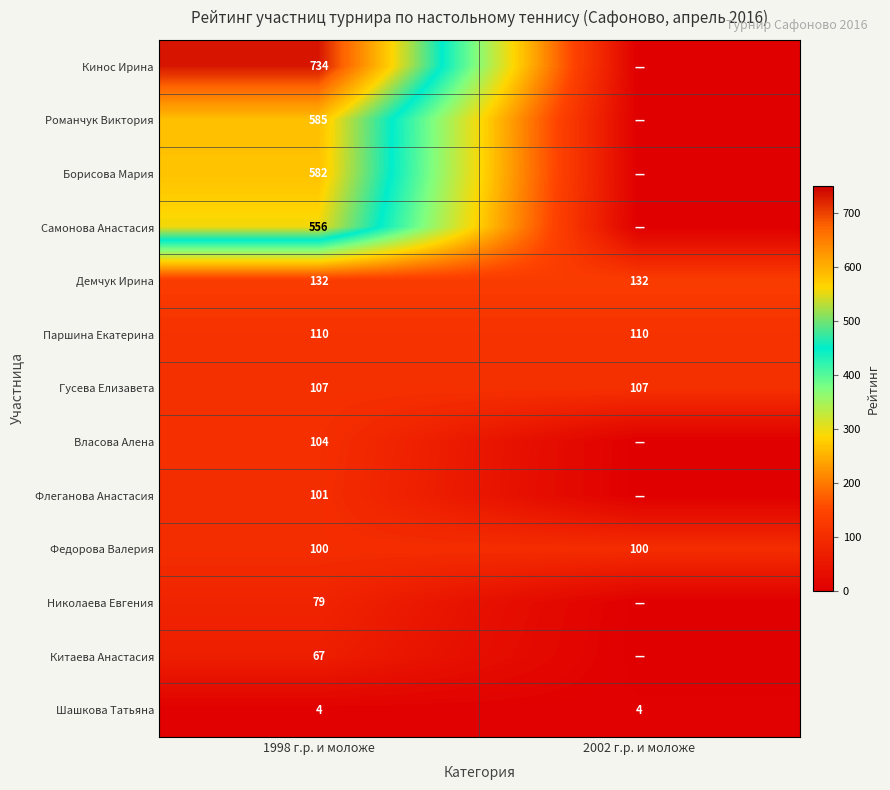

True or false: Паршина Екатерина has a value of 110 at 2002 г.р. и моложе.

True